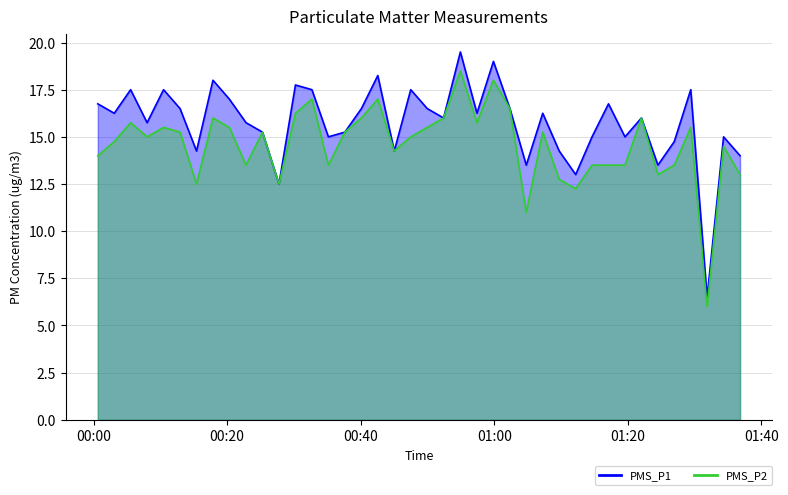

What are all the series names shown in the legend?

PMS_P1, PMS_P2